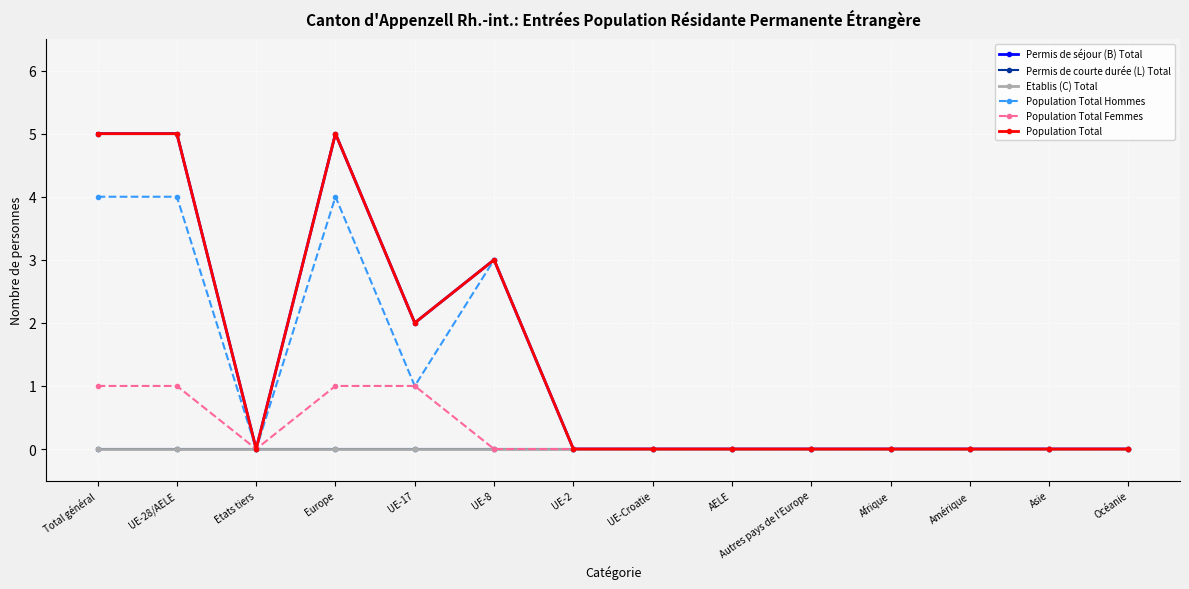

The value of Permis de courte durée (L) Total at UE-17 is 0. True or false?

True